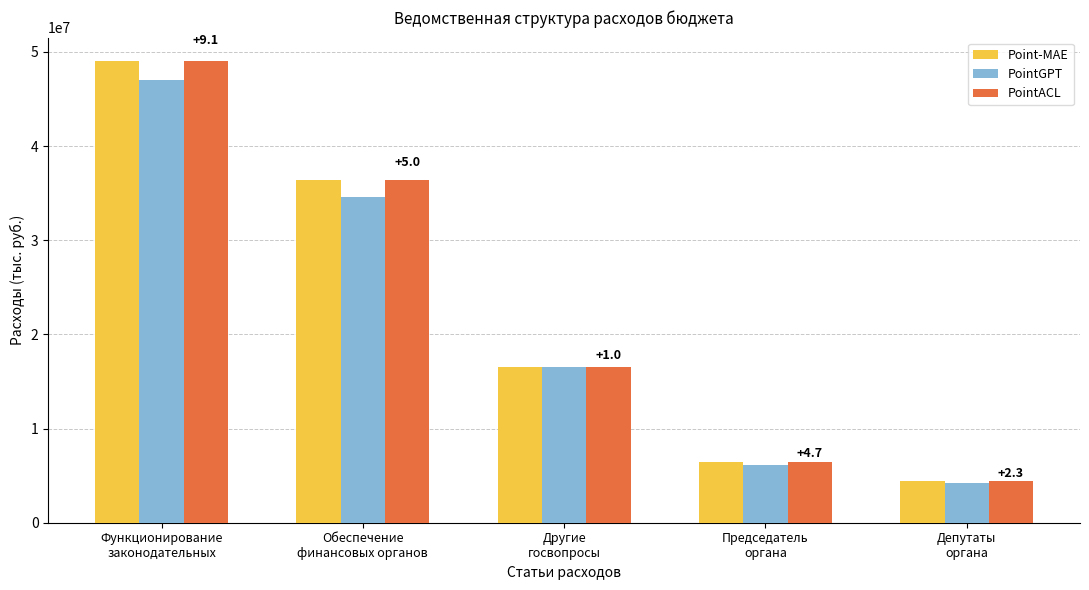

Which label corresponds to the largest value in the chart?

Функционирование
законодательных